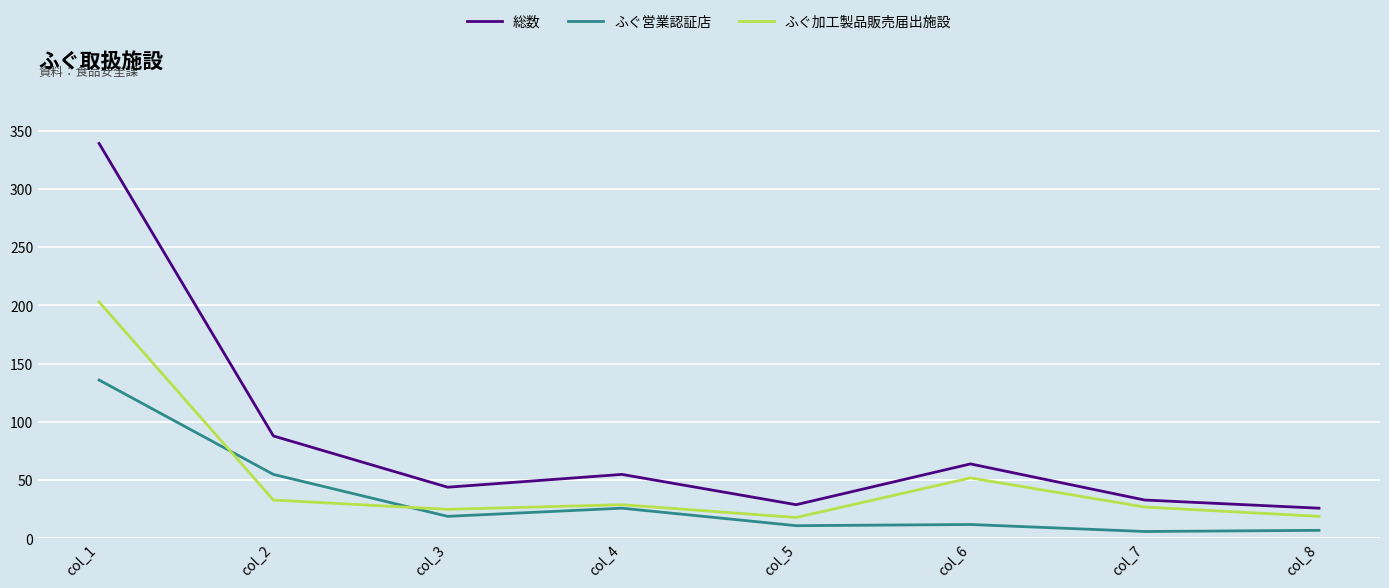

The value of ふぐ営業認証店 at col_2 is 55. True or false?

True